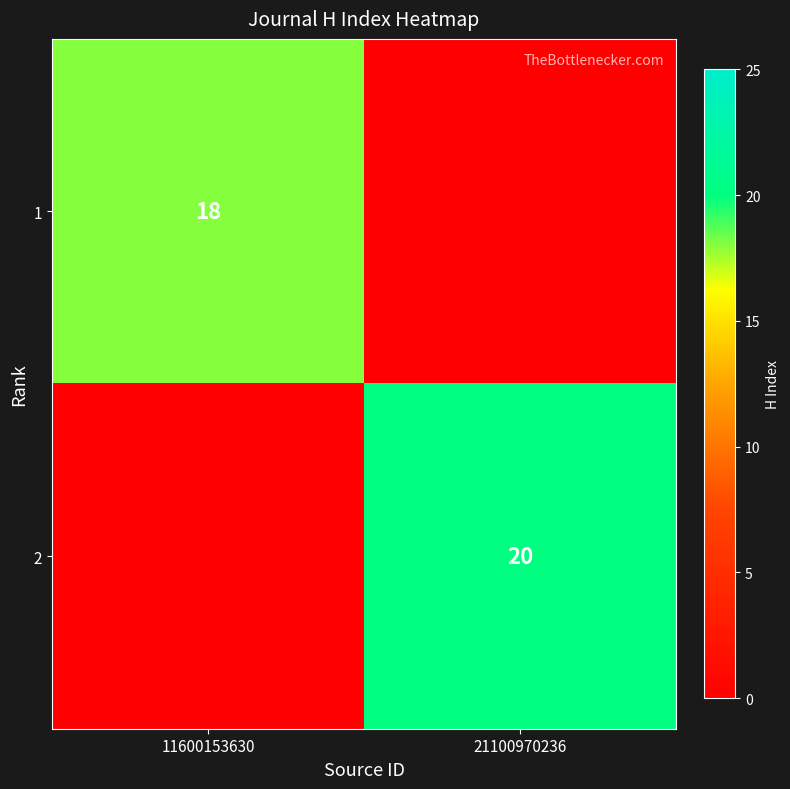

Is the value of 1 at 11600153630 greater than the value of 2 at 21100970236?

No